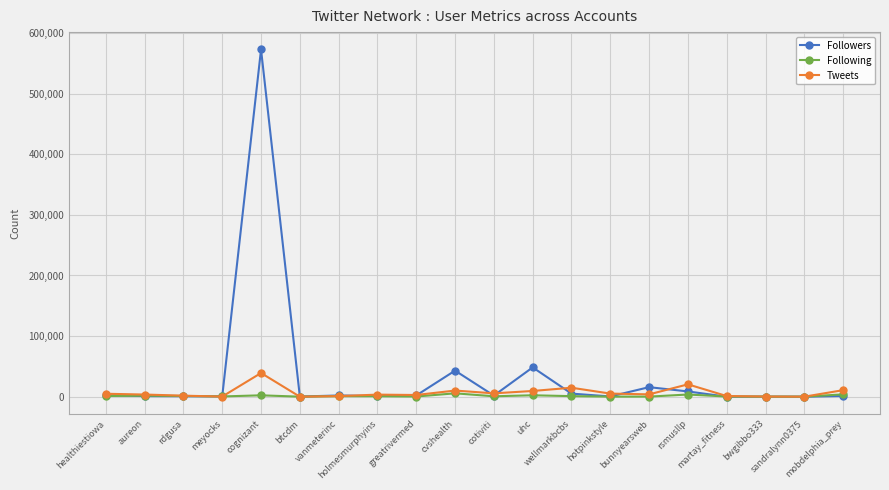

True or false: Followers has more than 2 points higher than both neighbors.

True